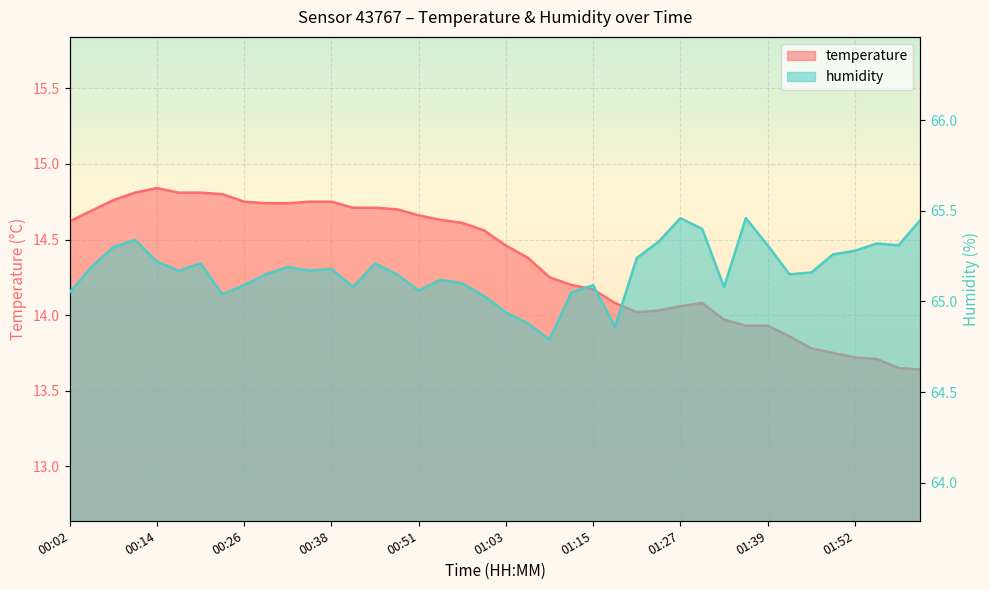

Is the value of humidity at 01:33 greater than the value of temperature at 01:33?

Yes